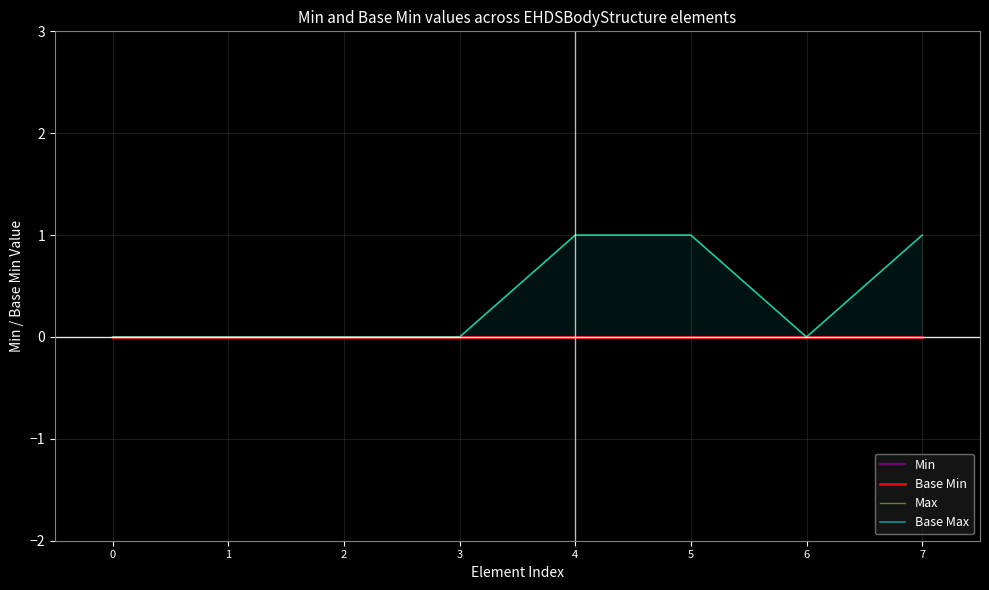

Does the chart display data point markers on the line(s)?

No